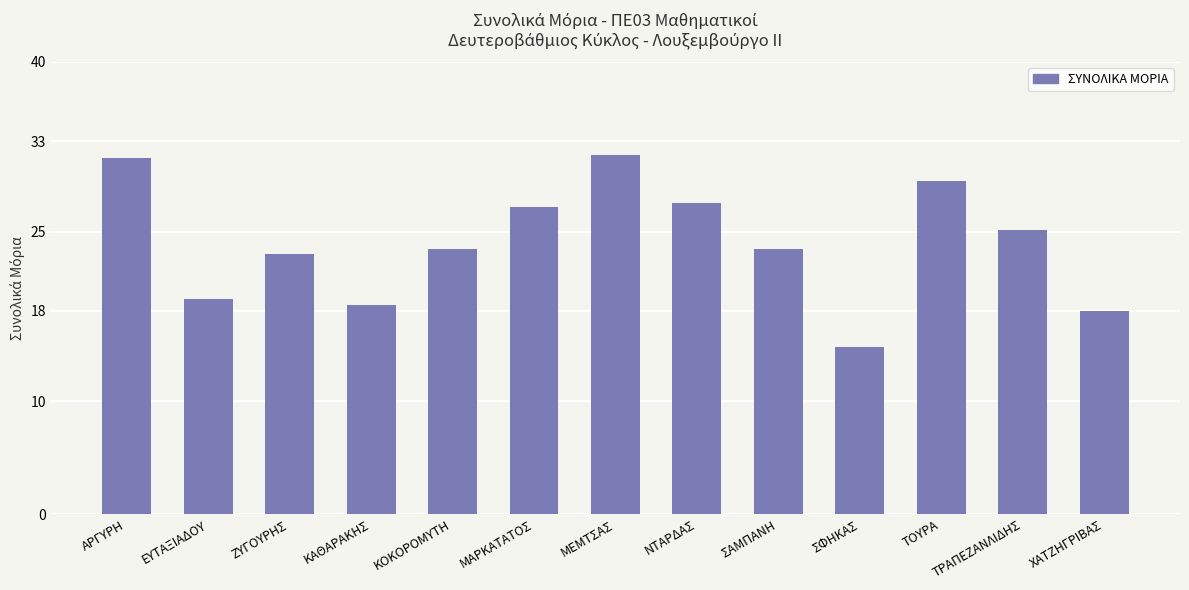

What is the difference between the maximum and minimum values?

17.0